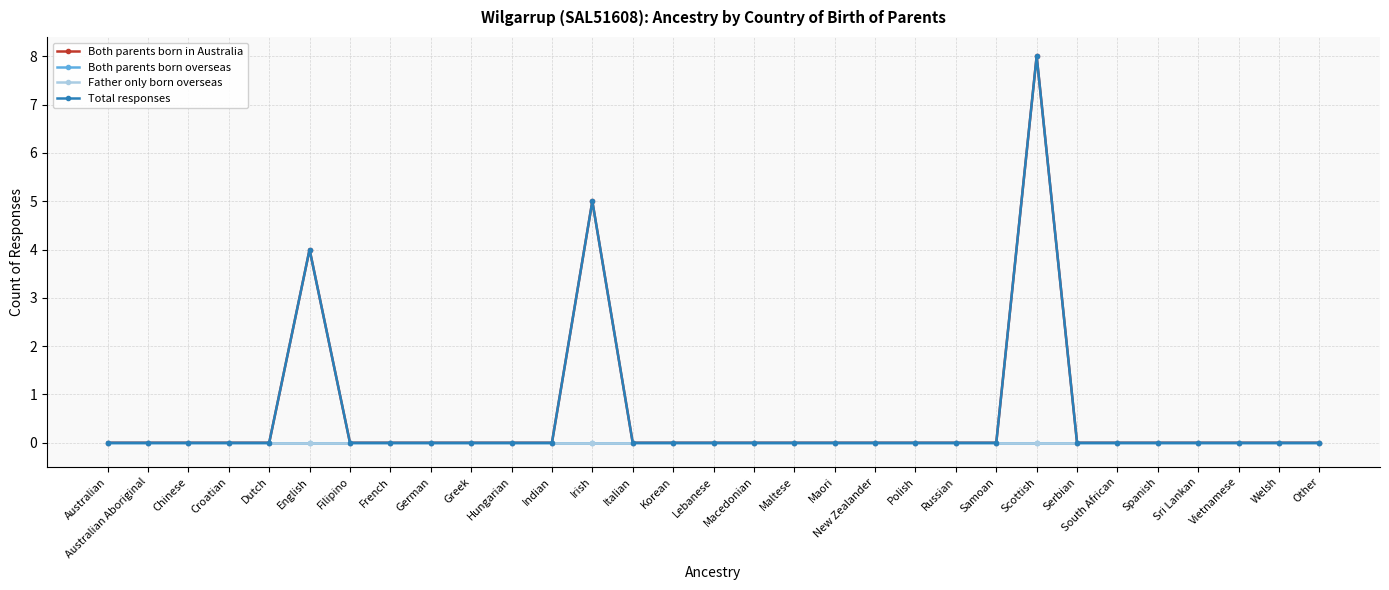

Does the chart have visible grid lines?

Yes